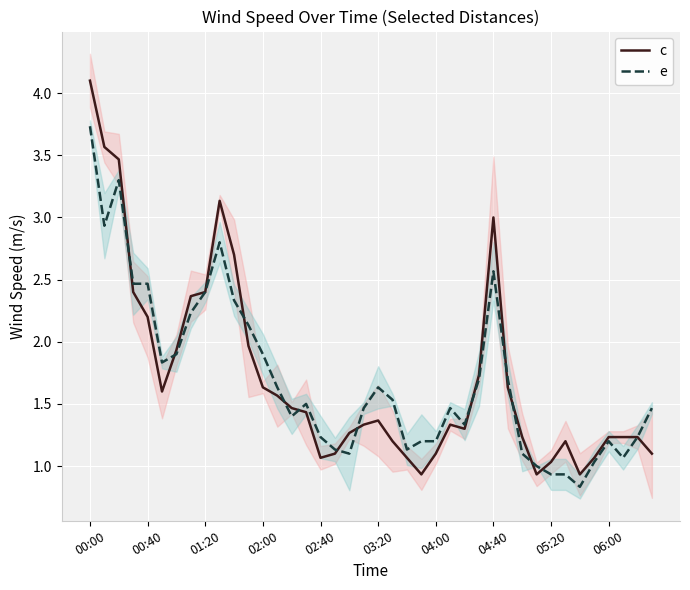

Is it true that e equals 1.2 at 04:00?

True